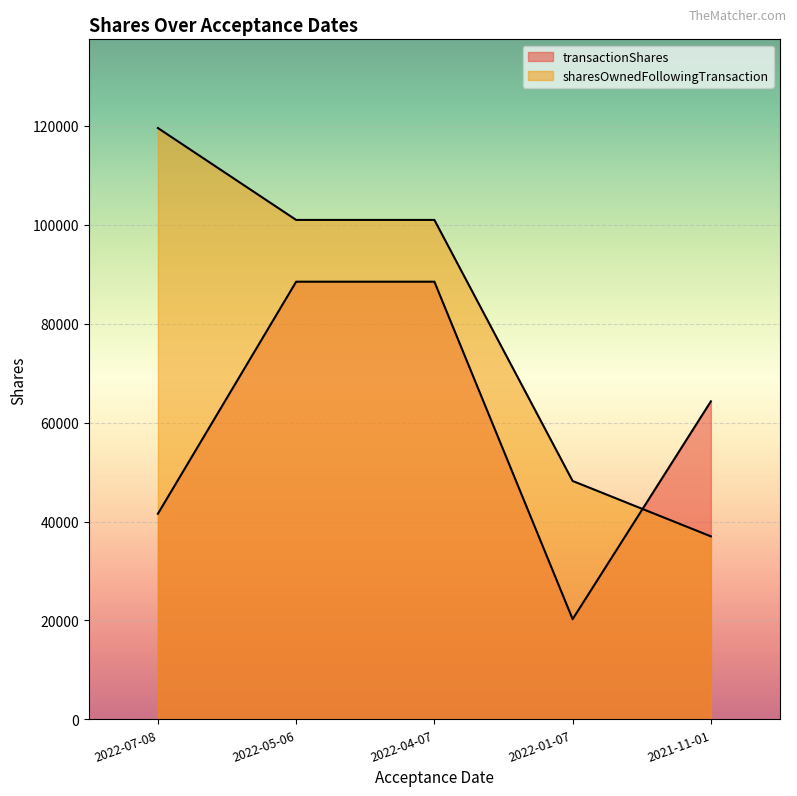

True or false: transactionShares has more than 2 interior local peaks.

False